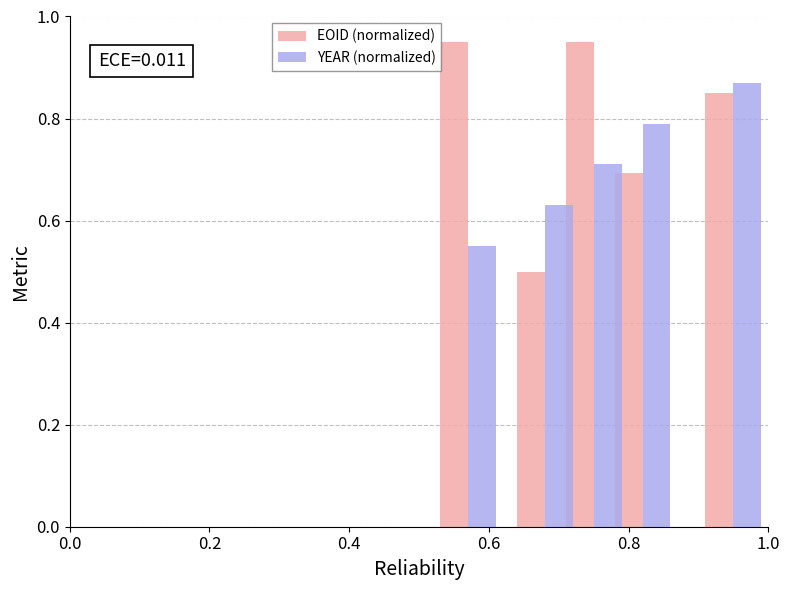

Which series has the largest range (max minus min)?

EOID (normalized)